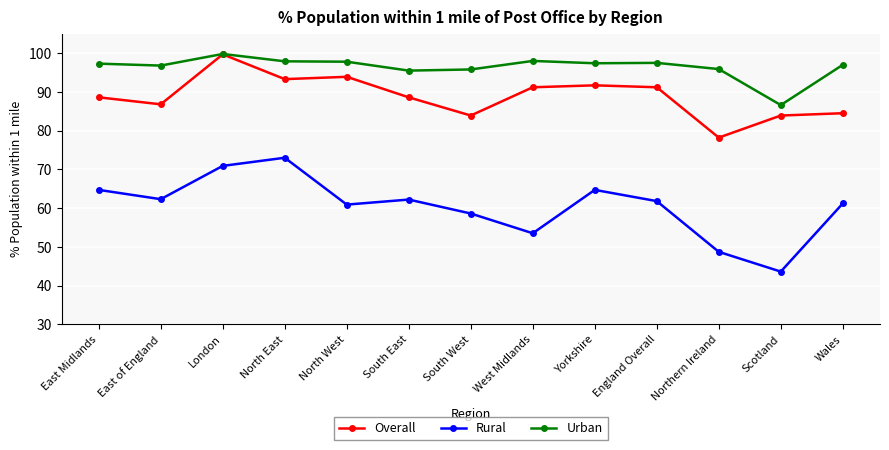

What is the label of the 6th point from the left?

South East